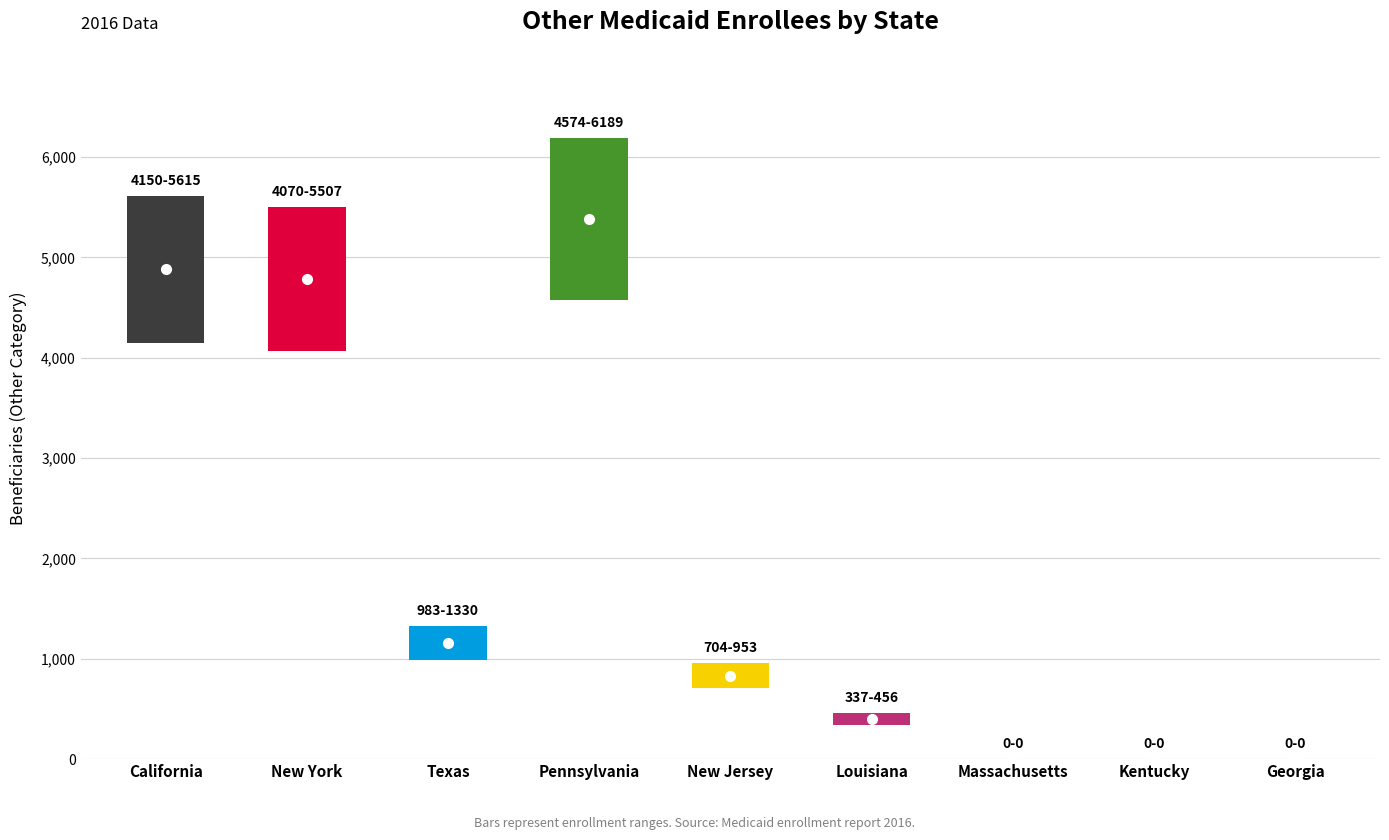

Reading left to right, what are all the values shown in this chart?

4883	4789	1157	5382	829	397	0	0	0